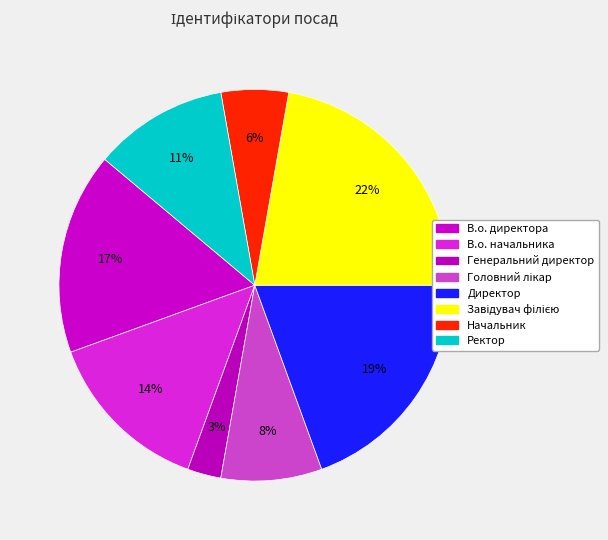

Which category has the smallest portion of the pie?

Генеральний директор